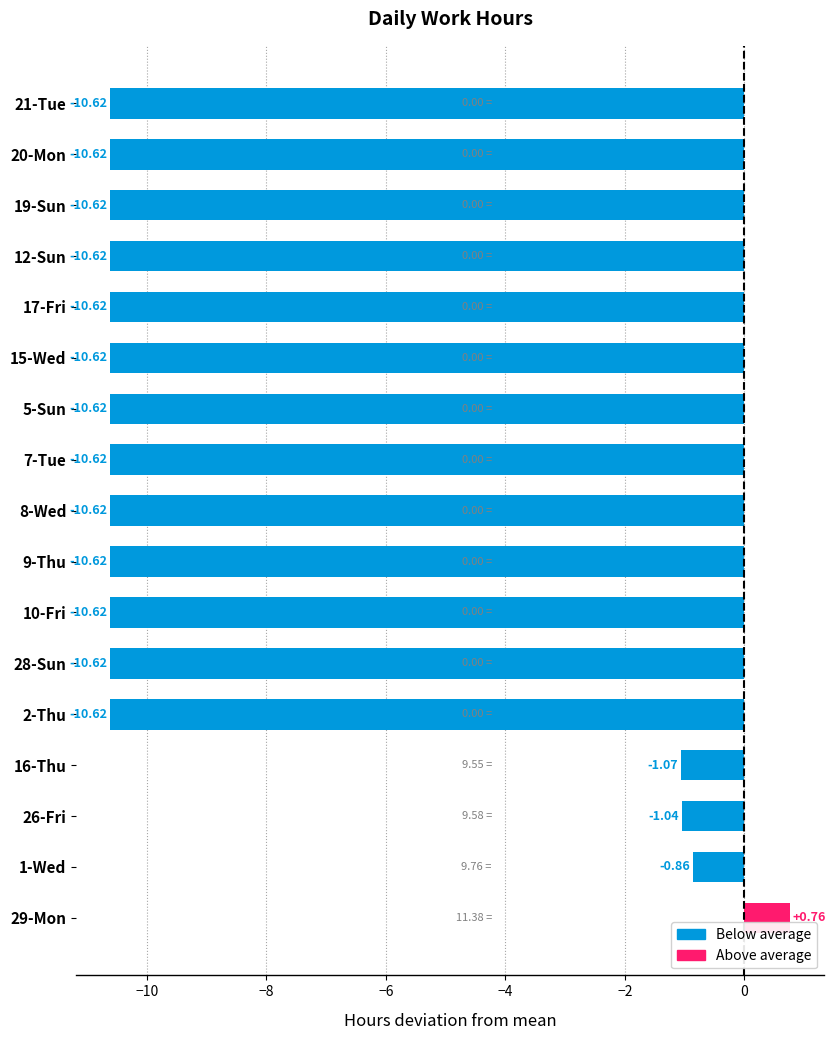

What is the average value?

-8.2